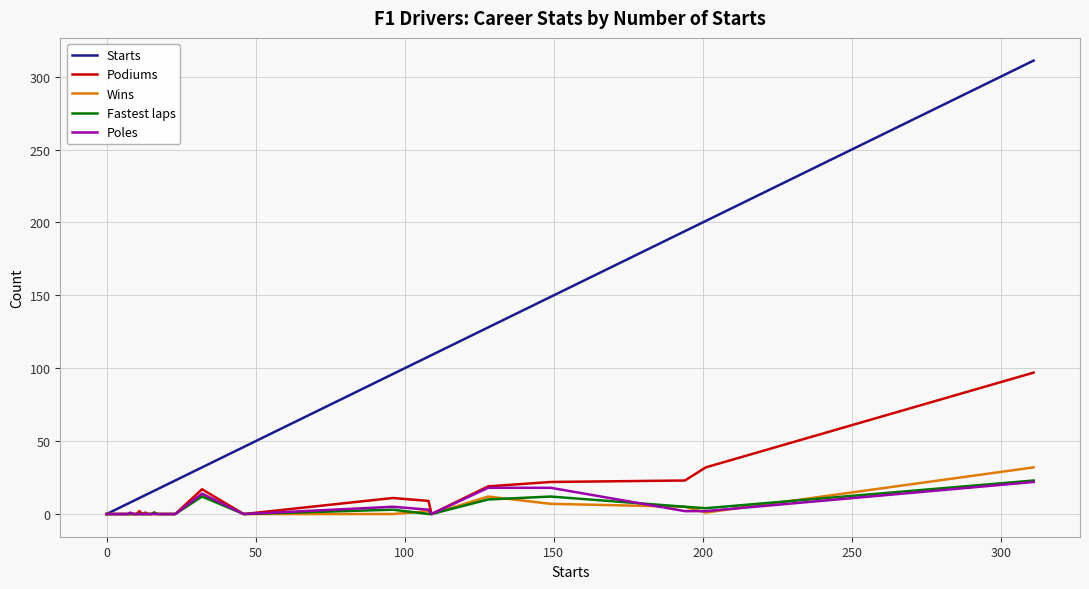

Which series has the largest range (max minus min)?

Starts